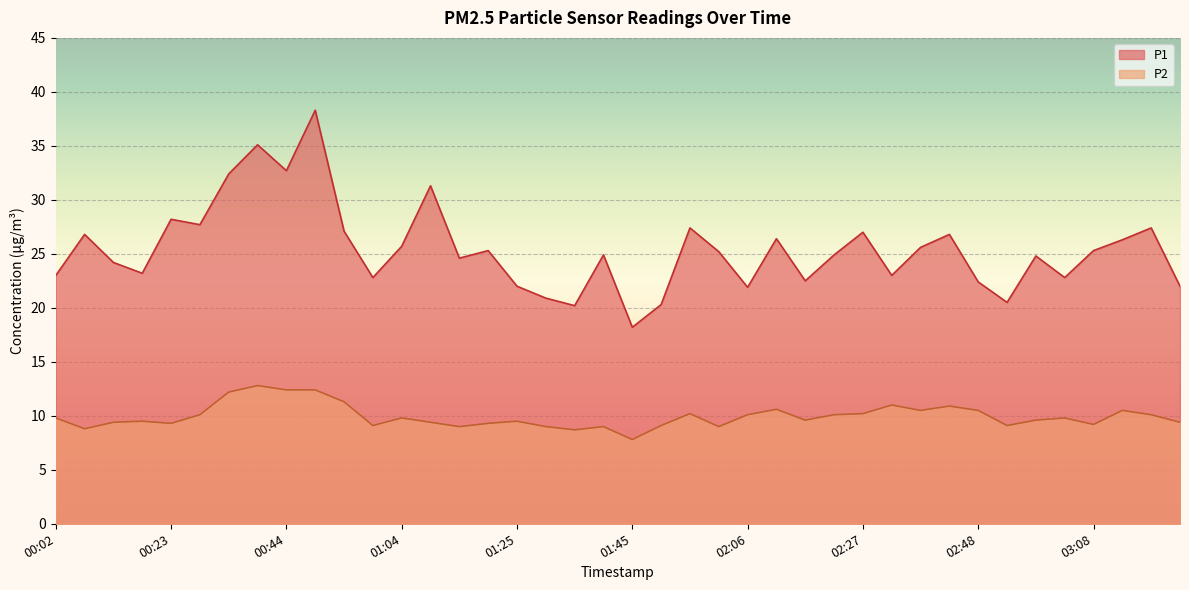

At which category does P2 reach its first local valley?

00:08